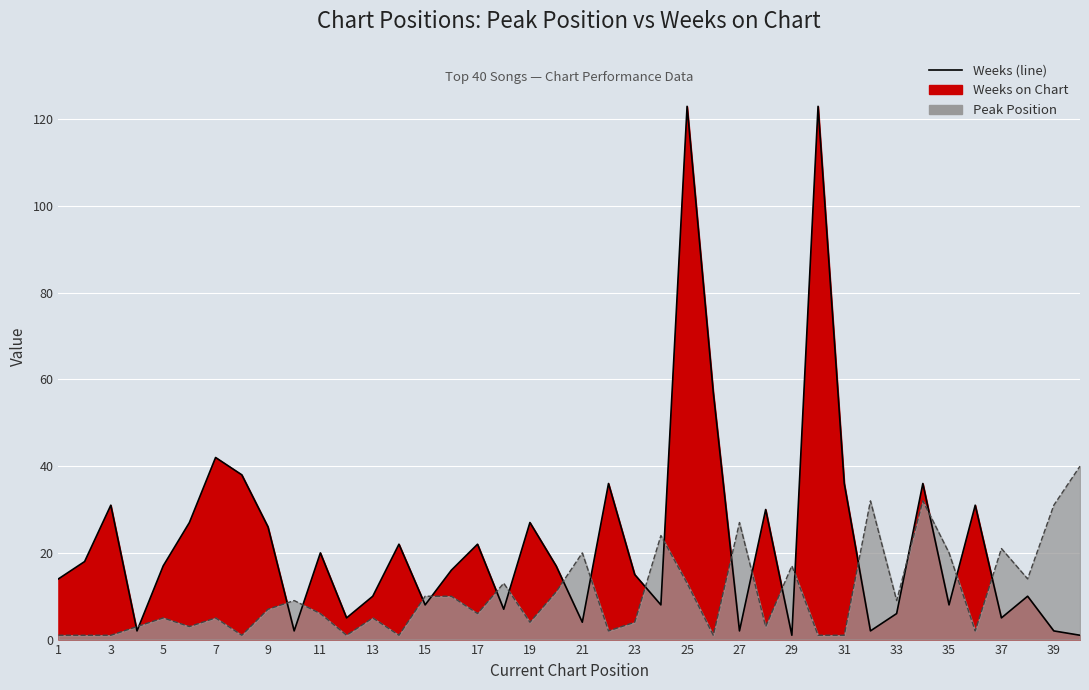

How many intersections are there between Weeks on Chart (line) and Peak Position (line)?

21